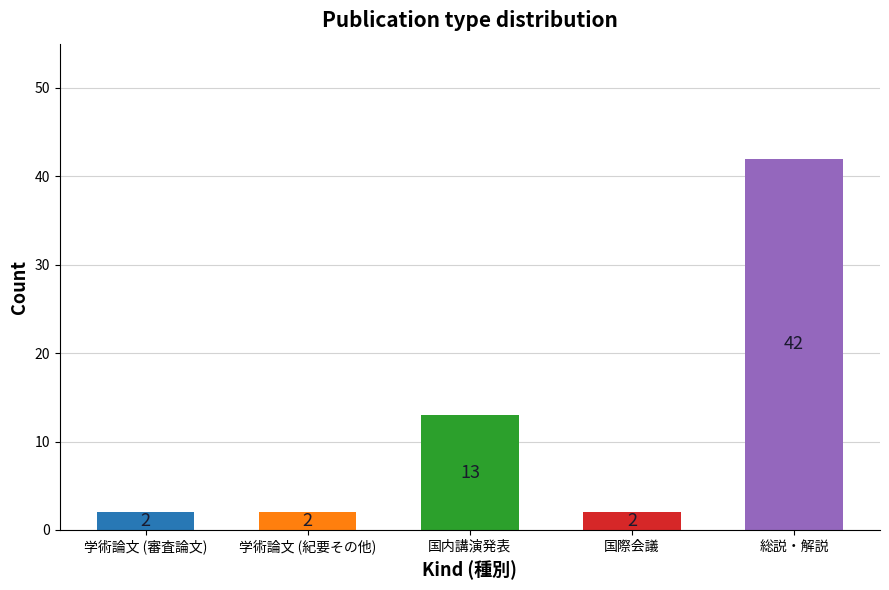

What is the minimum value shown in the chart?

2